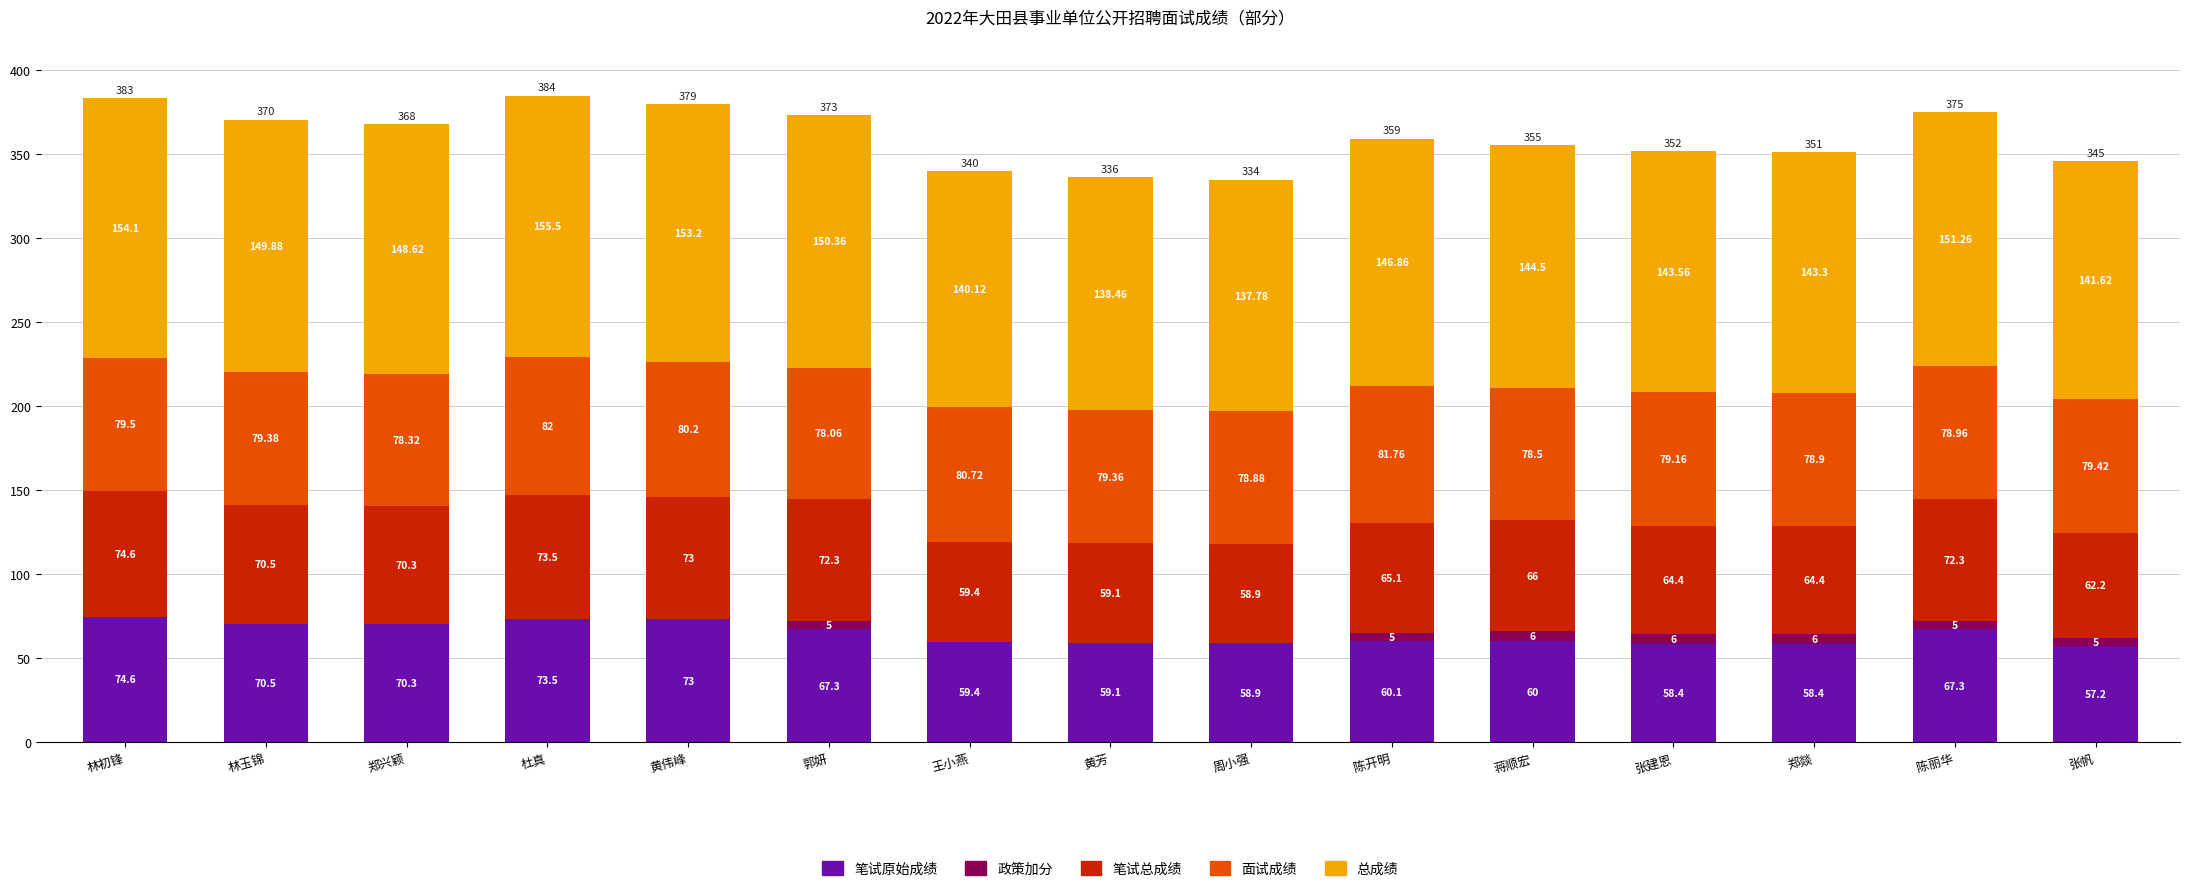

What is the total value across all series at 郑兴颖?

367.5